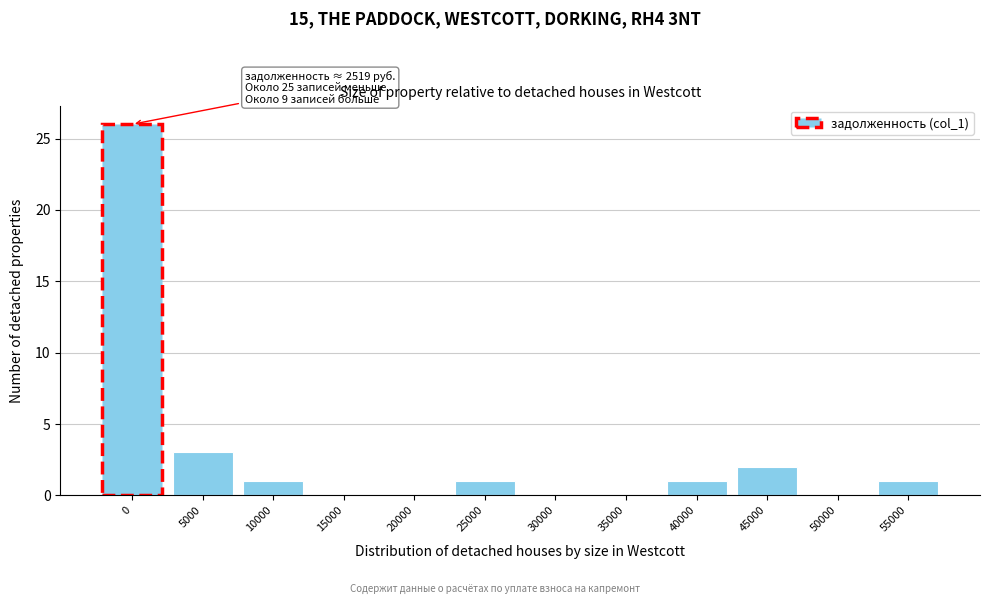

Reading right to left, list all the values displayed in this chart.

55000=1	50000=0	45000=2	40000=1	35000=0	30000=0	25000=1	20000=0	15000=0	10000=1	5000=3	0=26